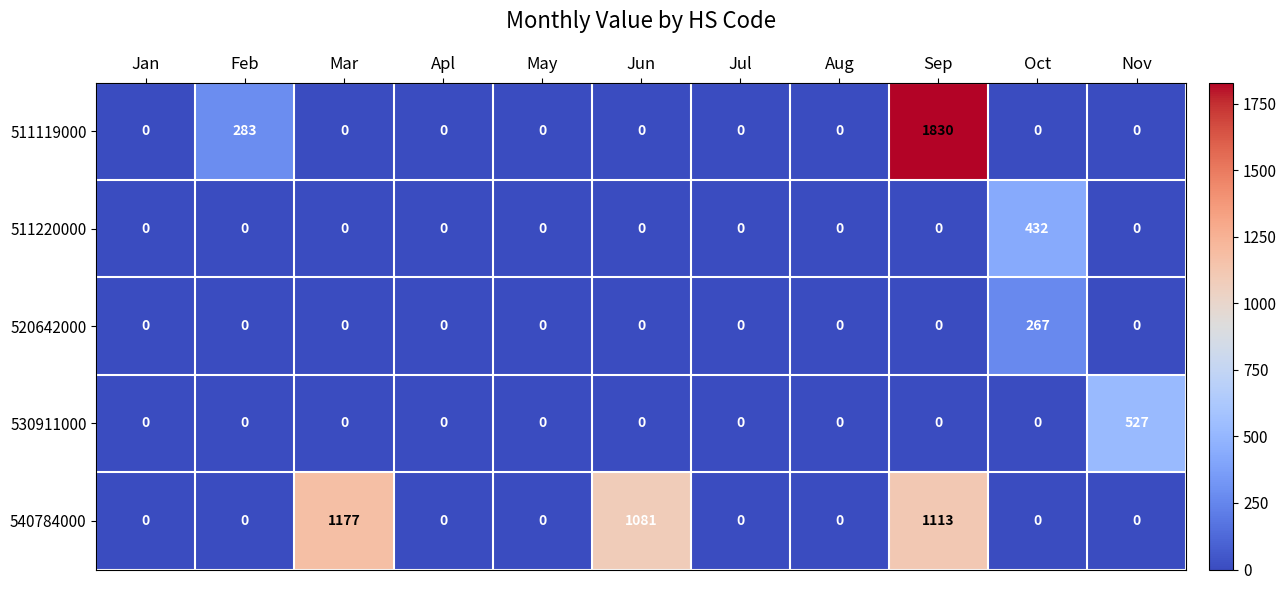

At which label does 540784000 reach its peak?

Mar